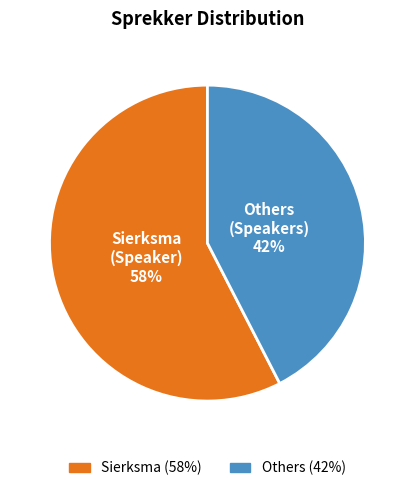

To the nearest percent, what is the average slice percentage?

50%